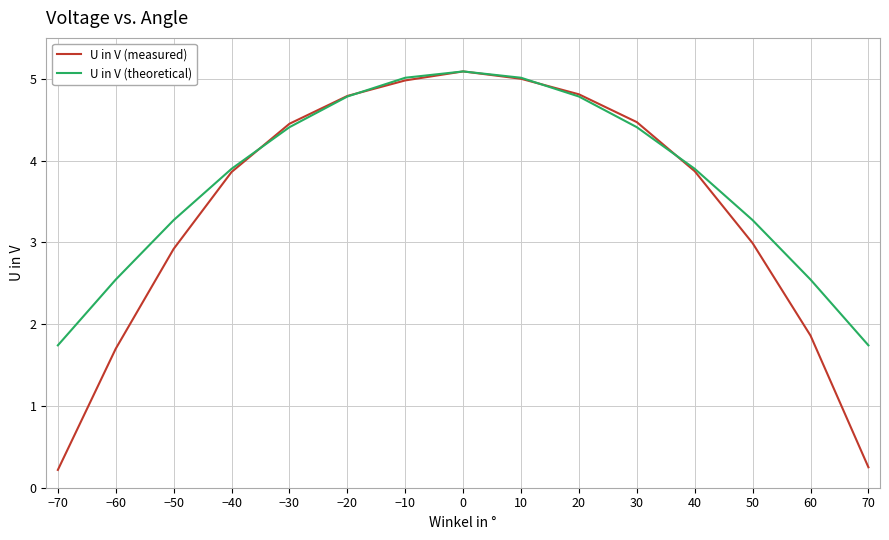

Rank the series by their average value, from lowest to highest.

U in V (measured), U in V (theoretical)